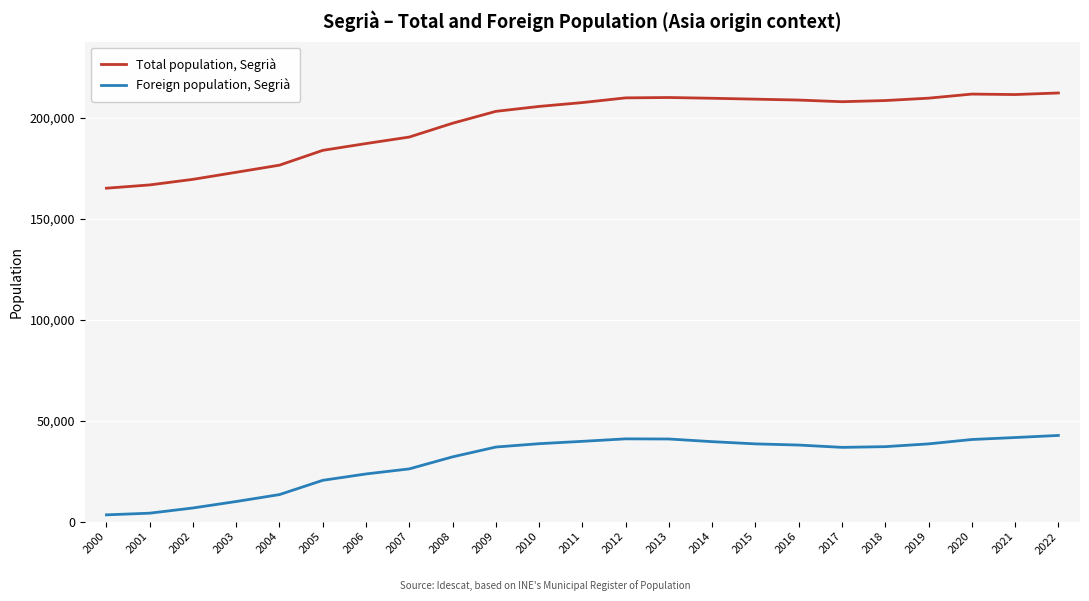

List the series in order of their peak value, lowest first.

Foreign population, Segrià, Total population, Segrià